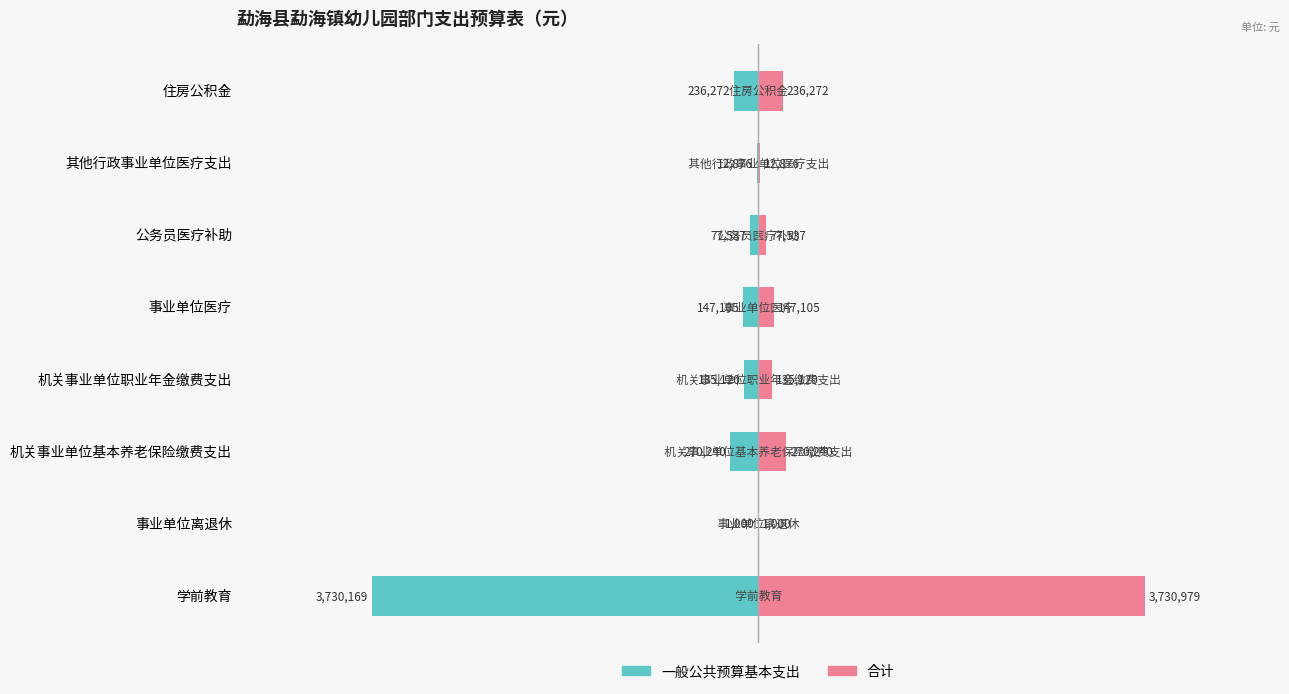

What is the difference between the maximum and minimum values in the 合计 series?

3729979.2